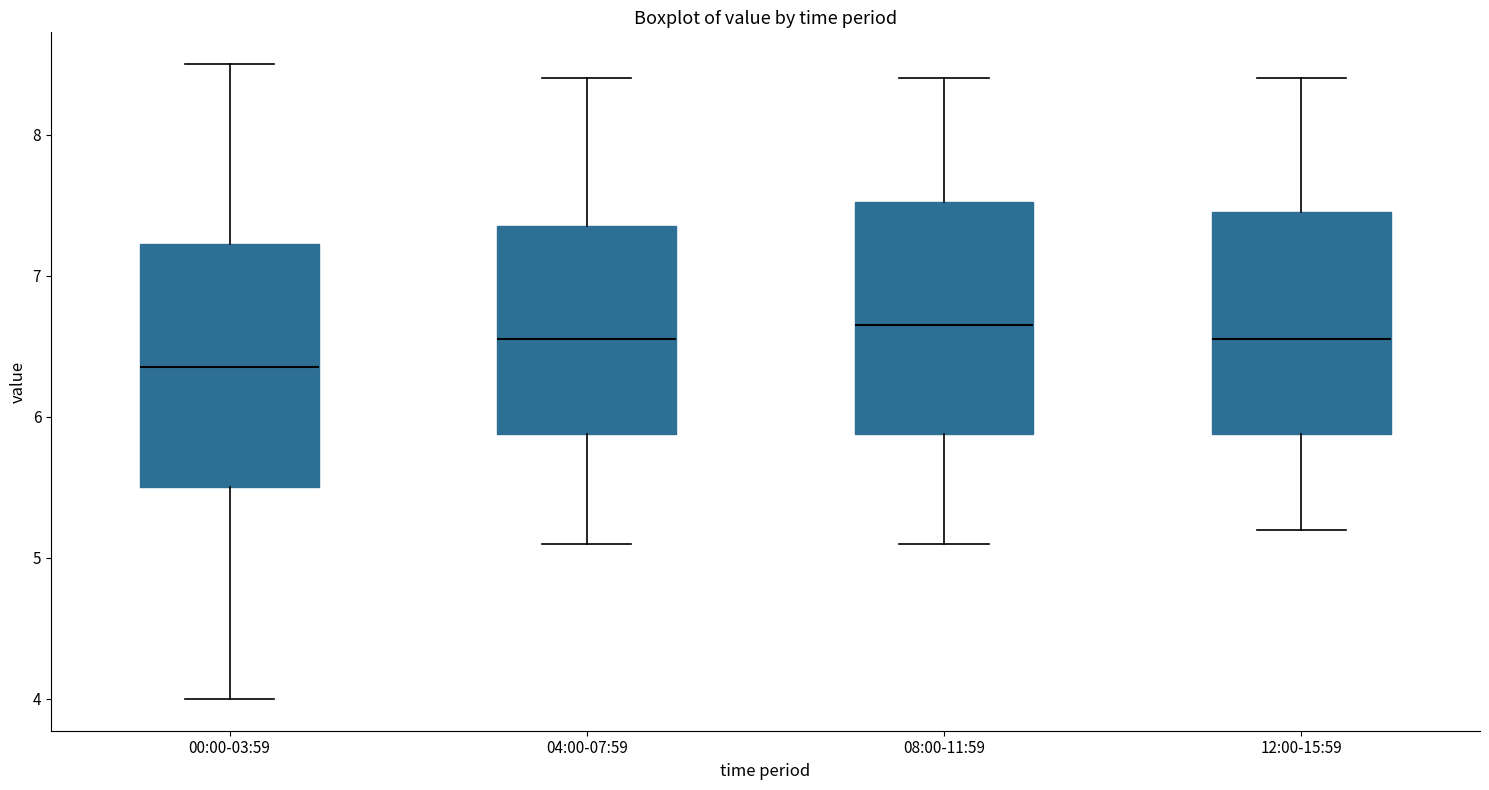

Which box's median line is the lowest?

00:00-03:59